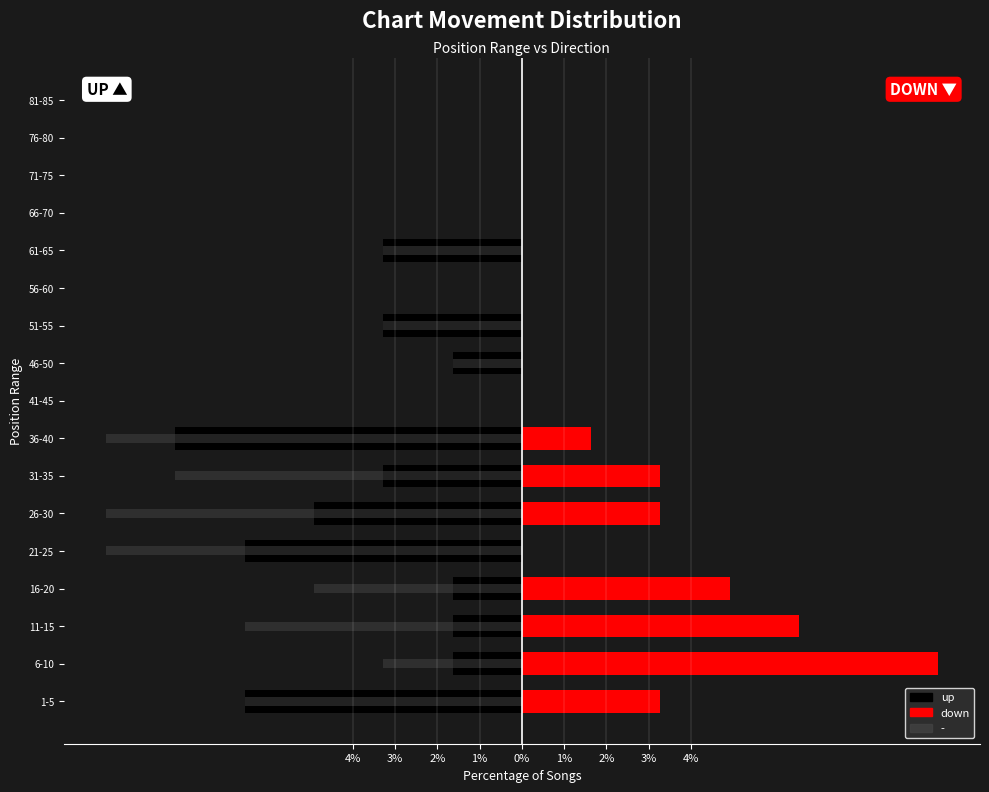

What is the sum of all up values?

-42.6